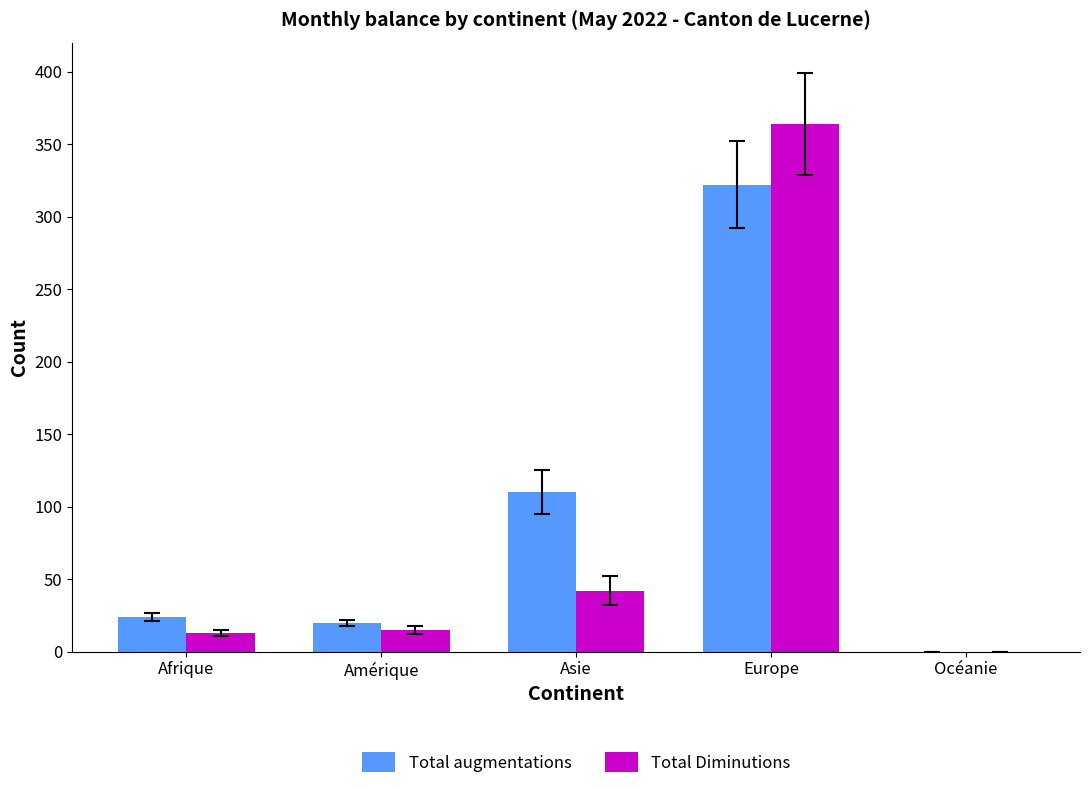

What is the approximate value of Total augmentations at Afrique?

24